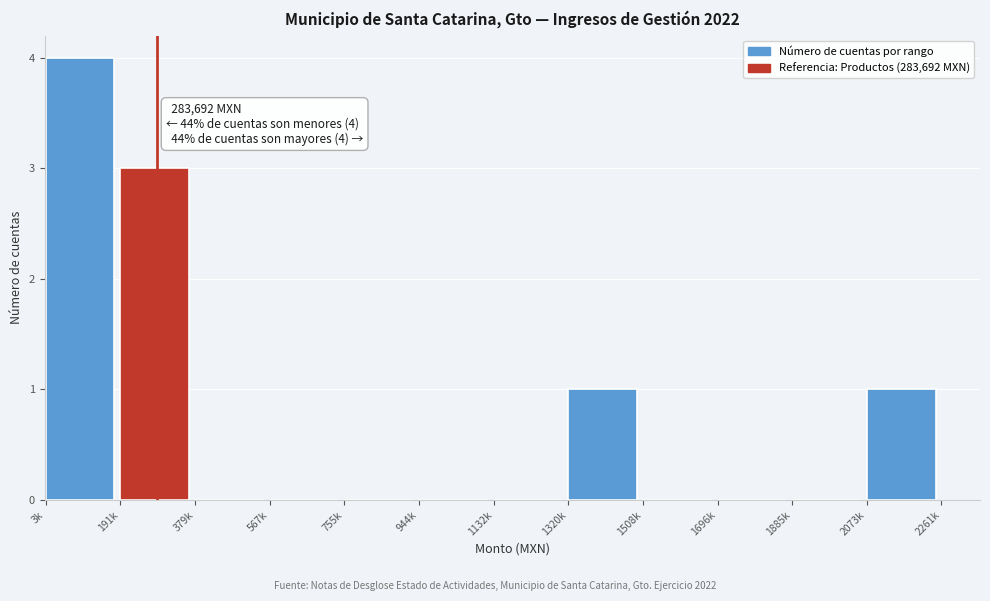

Reading right to left, list all the values displayed in this chart.

2073k=1	1885k=0	1696k=0	1508k=0	1320k=1	1132k=0	944k=0	755k=0	567k=0	379k=0	191k=3	3k=4